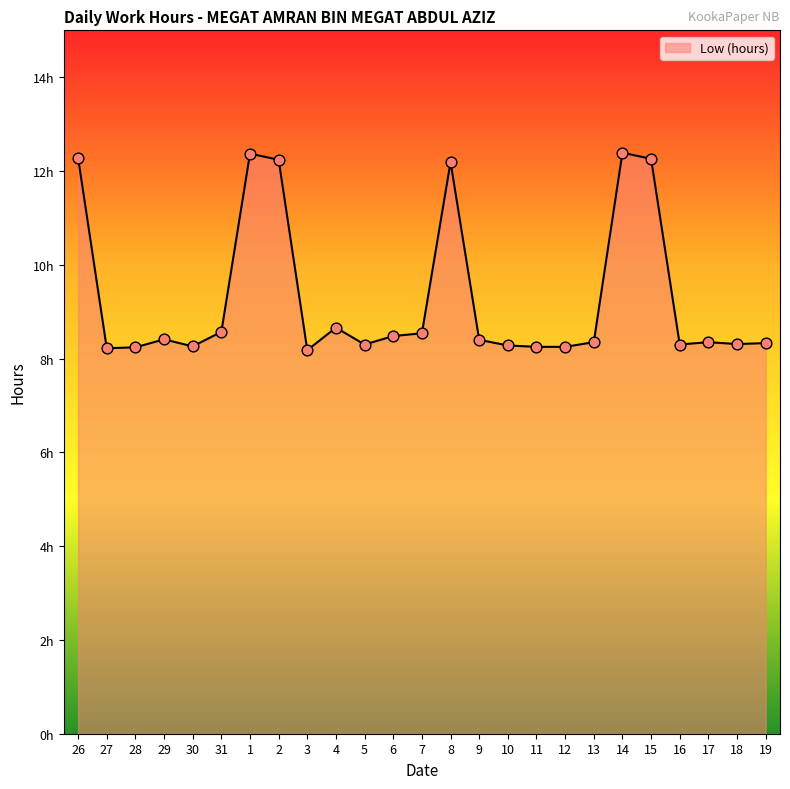

What is the change in value from 29 to 17?

-0.1